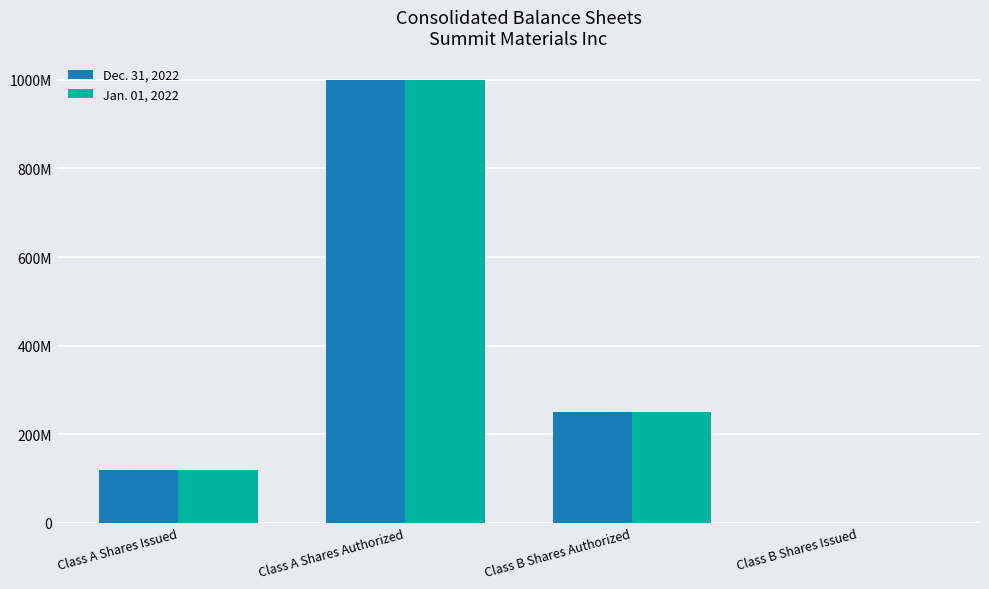

Reading right to left, extract all data points from this chart.

Dec. 31, 2022: Class B Shares Issued=99	Class B Shares Authorized=250000000	Class A Shares Authorized=1000000000	Class A Shares Issued=118408655
Jan. 01, 2022: Class B Shares Issued=99	Class B Shares Authorized=250000000	Class A Shares Authorized=1000000000	Class A Shares Issued=118705108